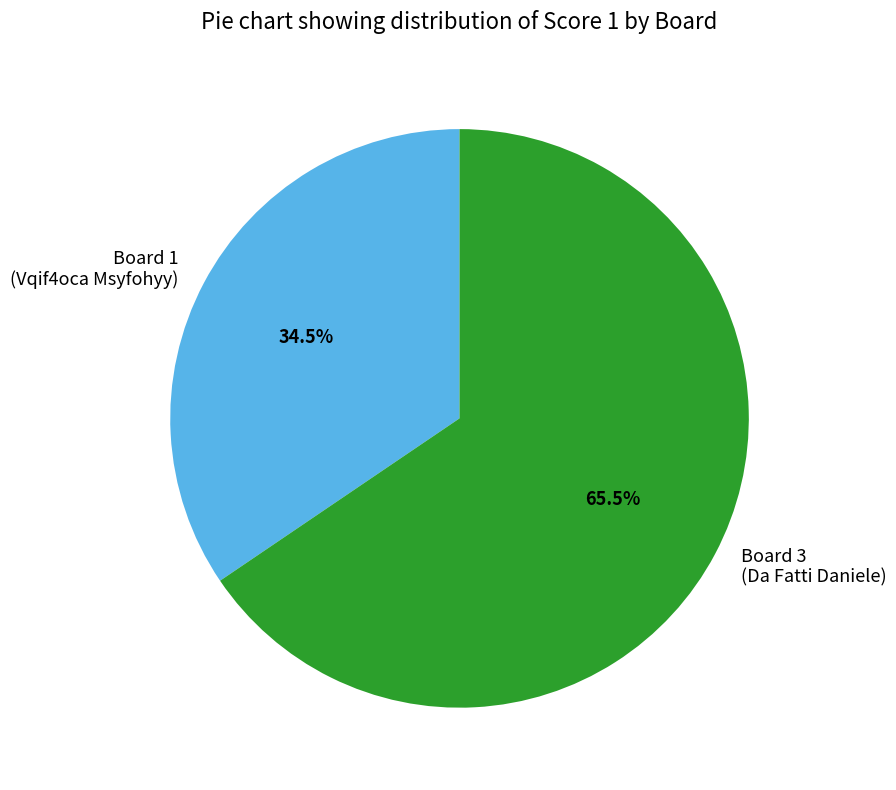

Is there any slice that represents more than half of the pie?

Yes